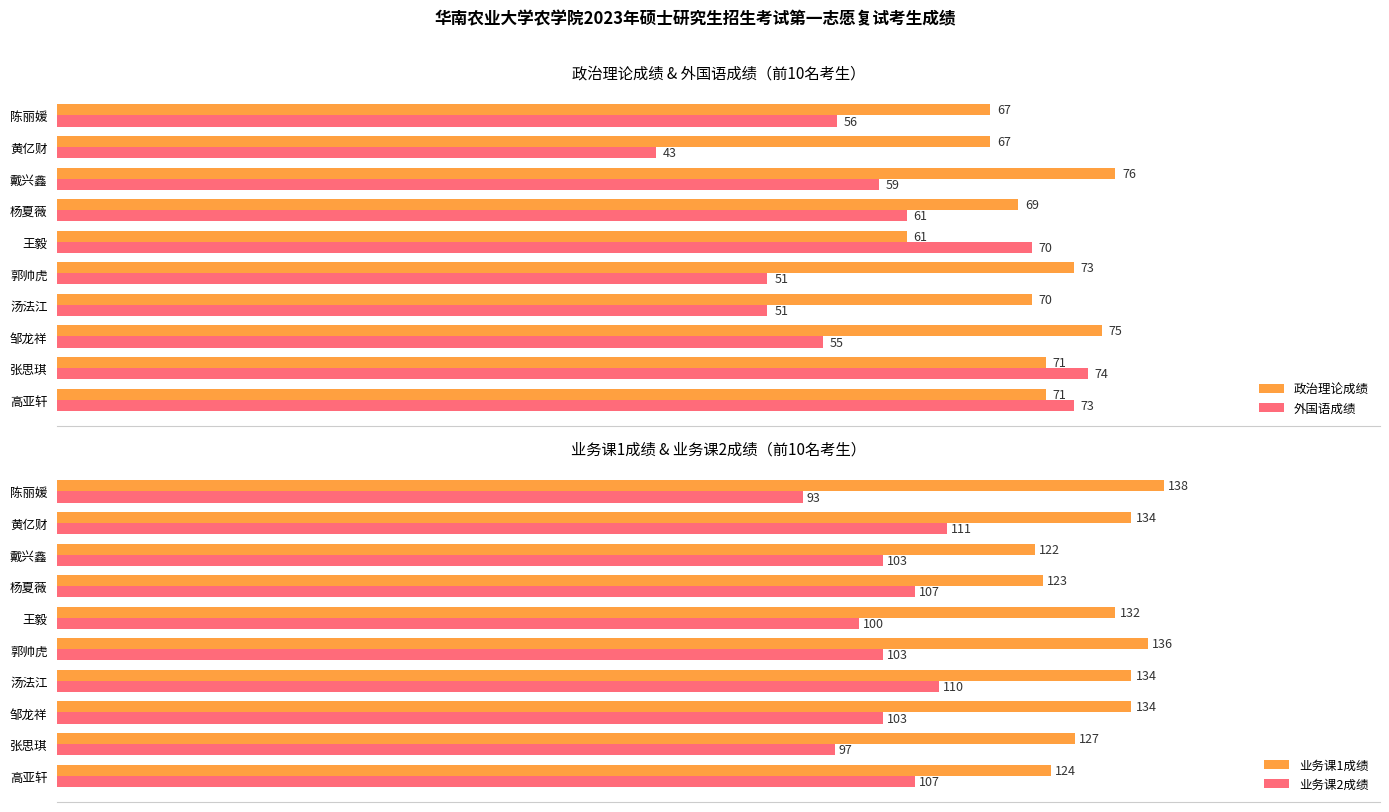

At which label does 政治理论成绩 reach its minimum?

王毅